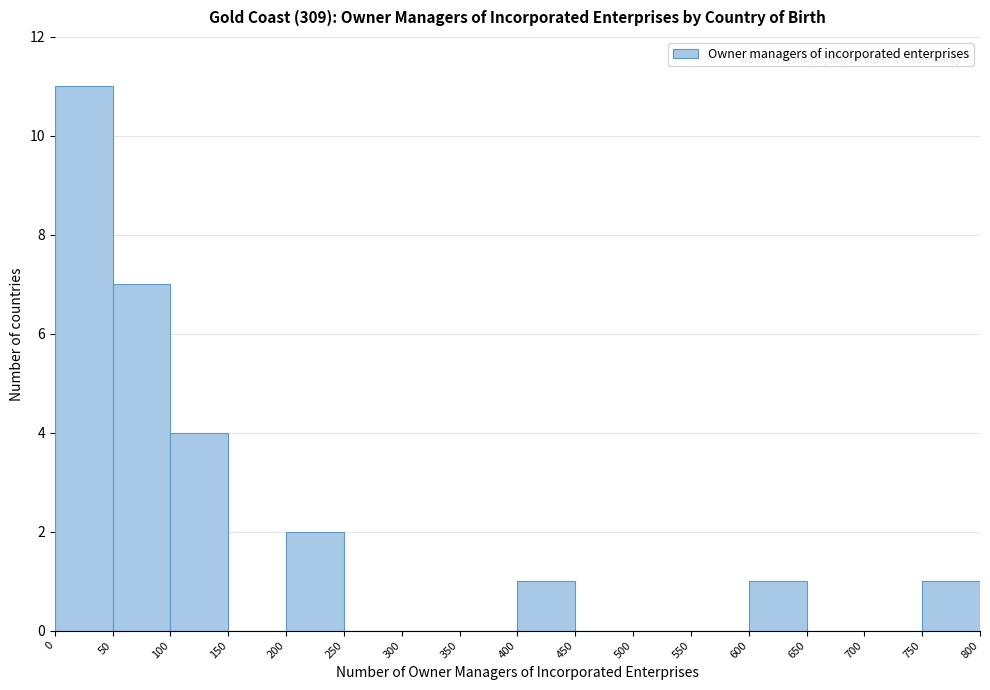

Which range on the x-axis has the tallest bar?

0 to 50